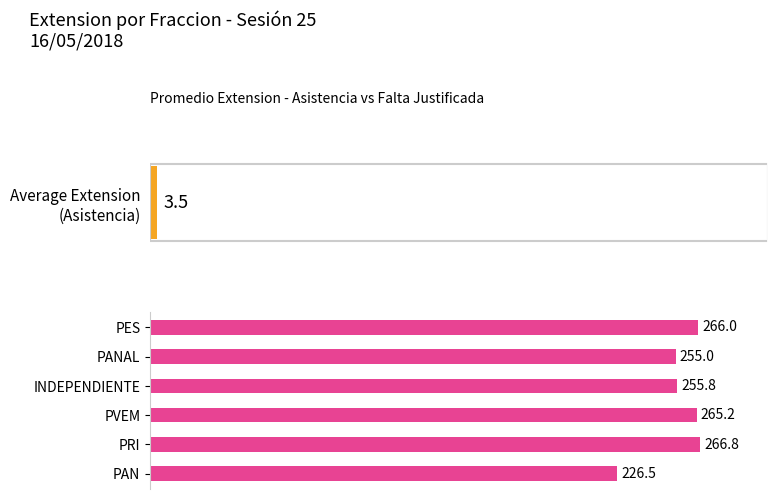

Between PVEM and PAN, which is larger?

PVEM